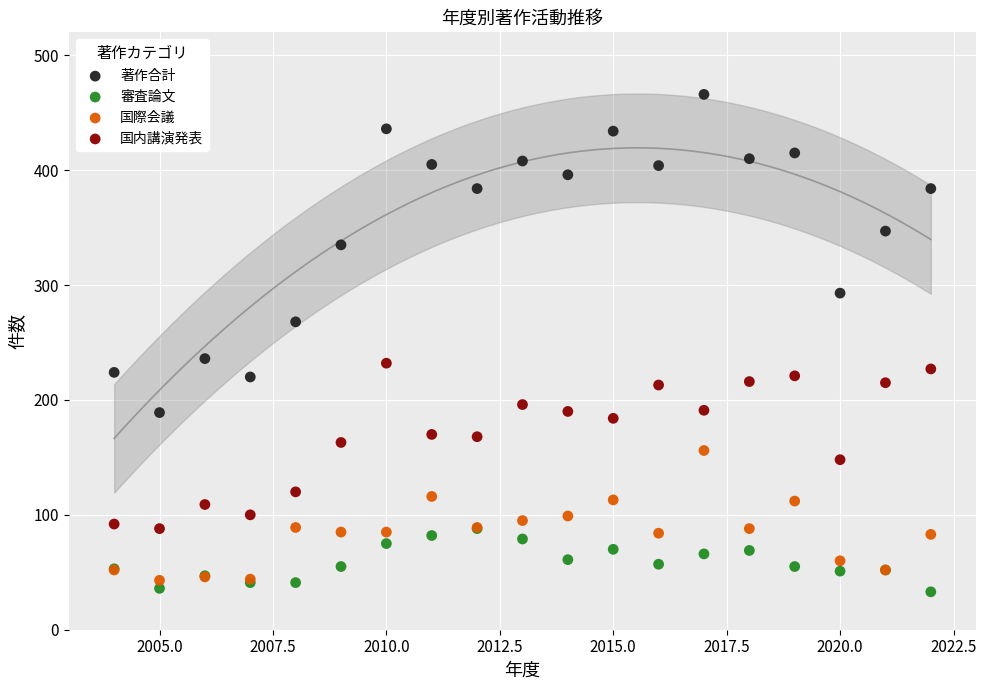

Which series contains the lowest Y value?

審査論文